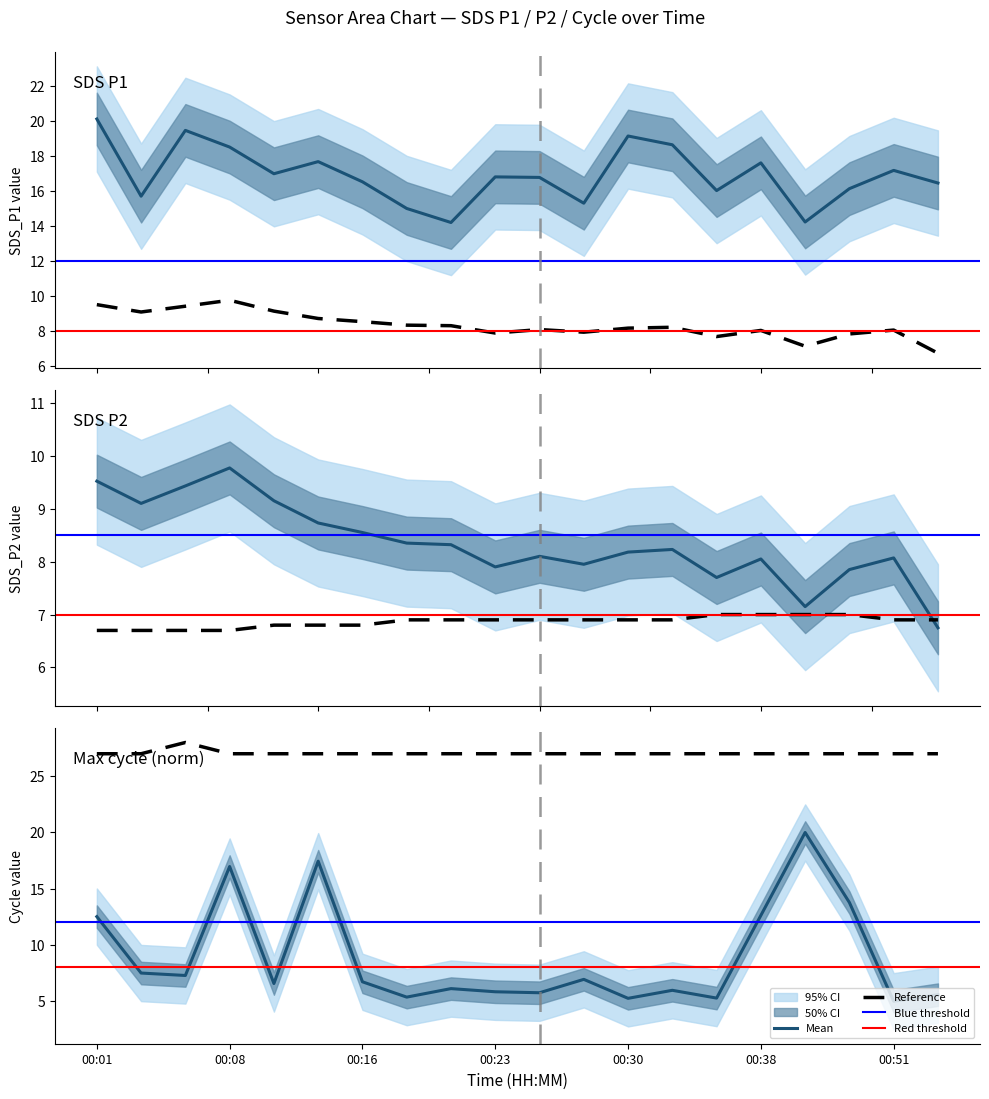

Which category has the lowest value across all series?

00:51